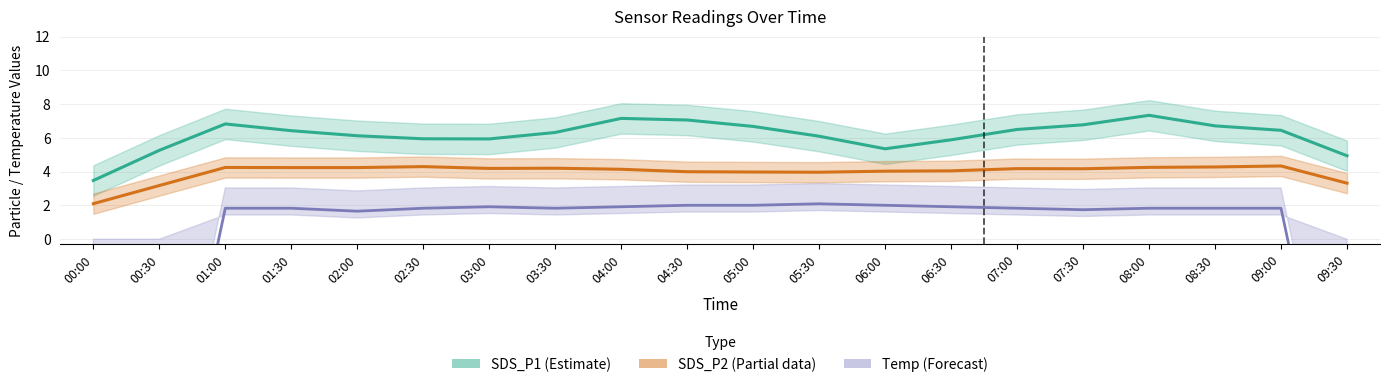

Reading left to right, transcribe all the data shown in this chart.

SDS_P1 (Estimate): 3.5	5.3	6.8	6.4	6.1	5.9	5.9	6.3	7.2	7.1	6.7	6.1	5.4	5.9	6.5	6.8	7.3	6.7	6.5	4.9
SDS_P2 (Partial data): 2.1	3.2	4.3	4.2	4.2	4.3	4.2	4.2	4.1	4.0	4.0	4.0	4.0	4.1	4.2	4.2	4.3	4.3	4.3	3.3
Temp (Forecast): -34.7	-16.5	1.8	1.8	1.7	1.8	1.9	1.8	1.9	2.0	2.0	2.1	2.0	1.9	1.8	1.8	1.8	1.8	1.8	-16.5